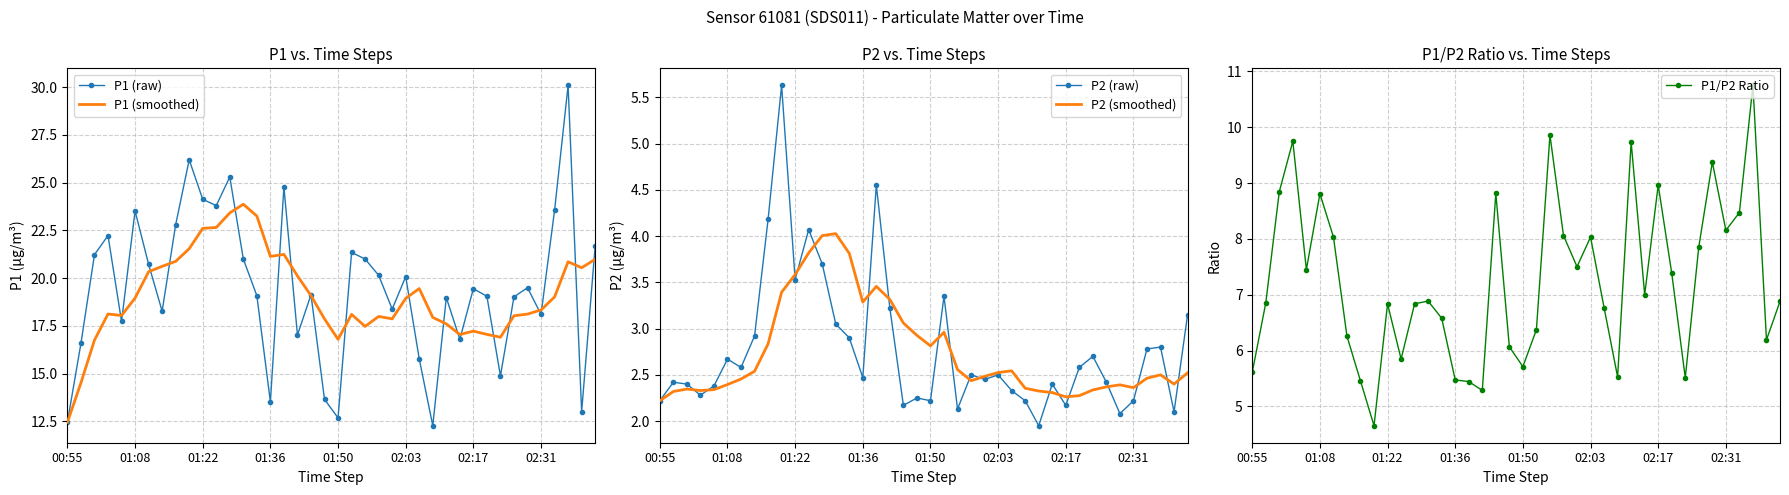

What is the value of the P2 (smoothed) point at the 29th from the left?

2.3